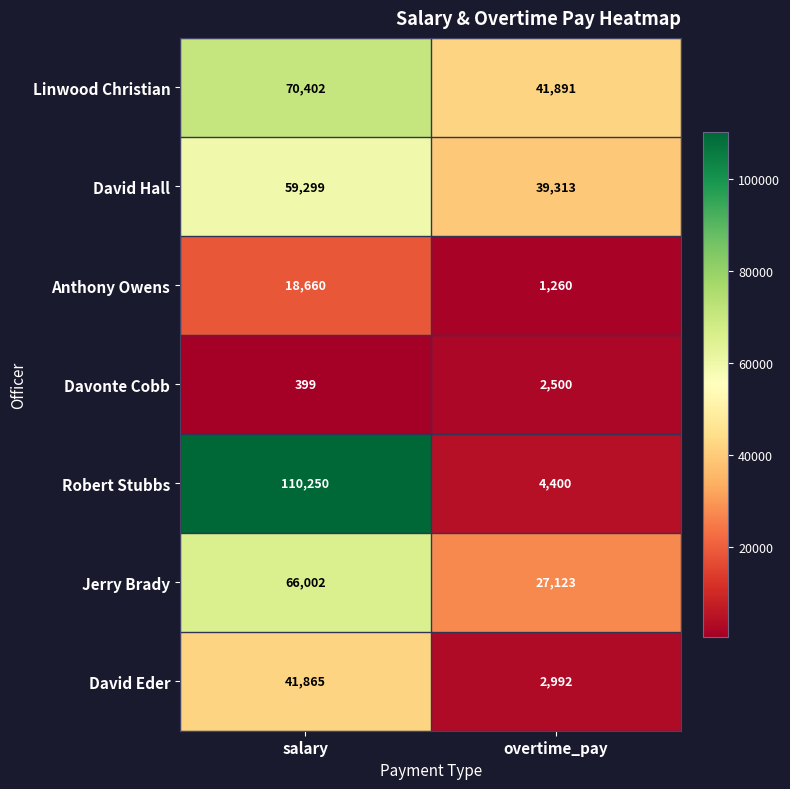

Reading left to right, list all the values displayed in this chart.

Linwood Christian: salary=70402	overtime_pay=41891
David Hall: salary=59299	overtime_pay=39313
Anthony Owens: salary=18660	overtime_pay=1260
Davonte Cobb: salary=399	overtime_pay=2500
Robert Stubbs: salary=110250	overtime_pay=4400
Jerry Brady: salary=66002	overtime_pay=27123
David Eder: salary=41865	overtime_pay=2992